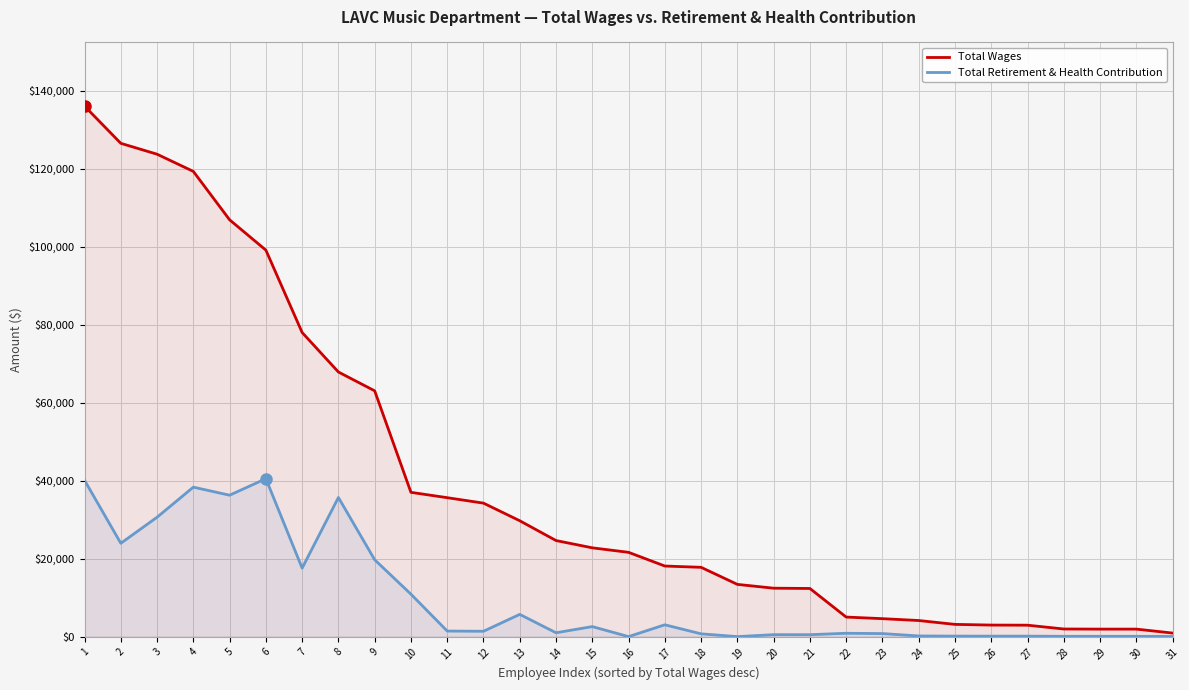

What is the value of the Total Wages point at the 12th from the left?

34225